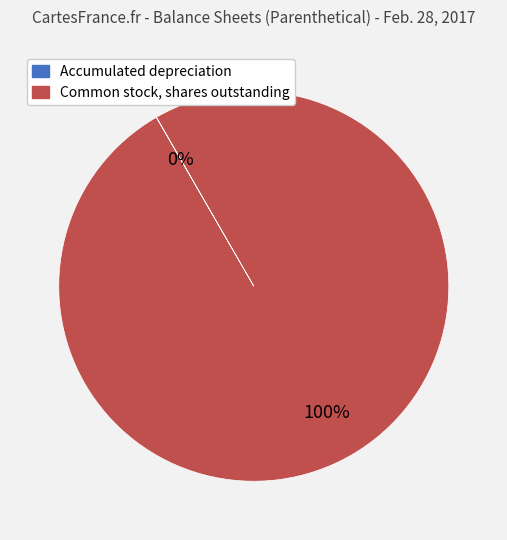

To the nearest percent, what is the average slice percentage?

50%